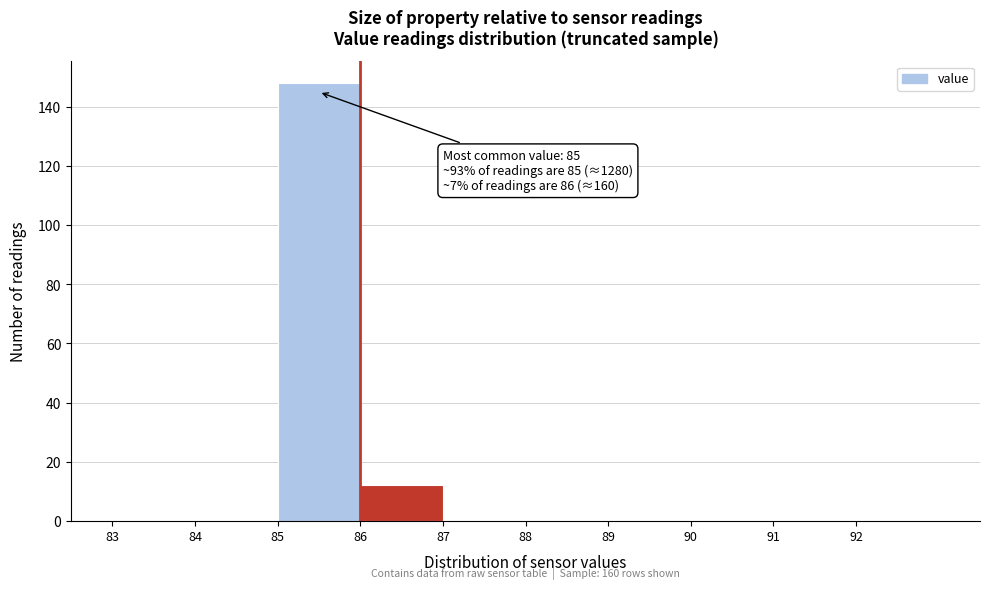

Over which range of the x-axis is the bar tallest?

85 to 86